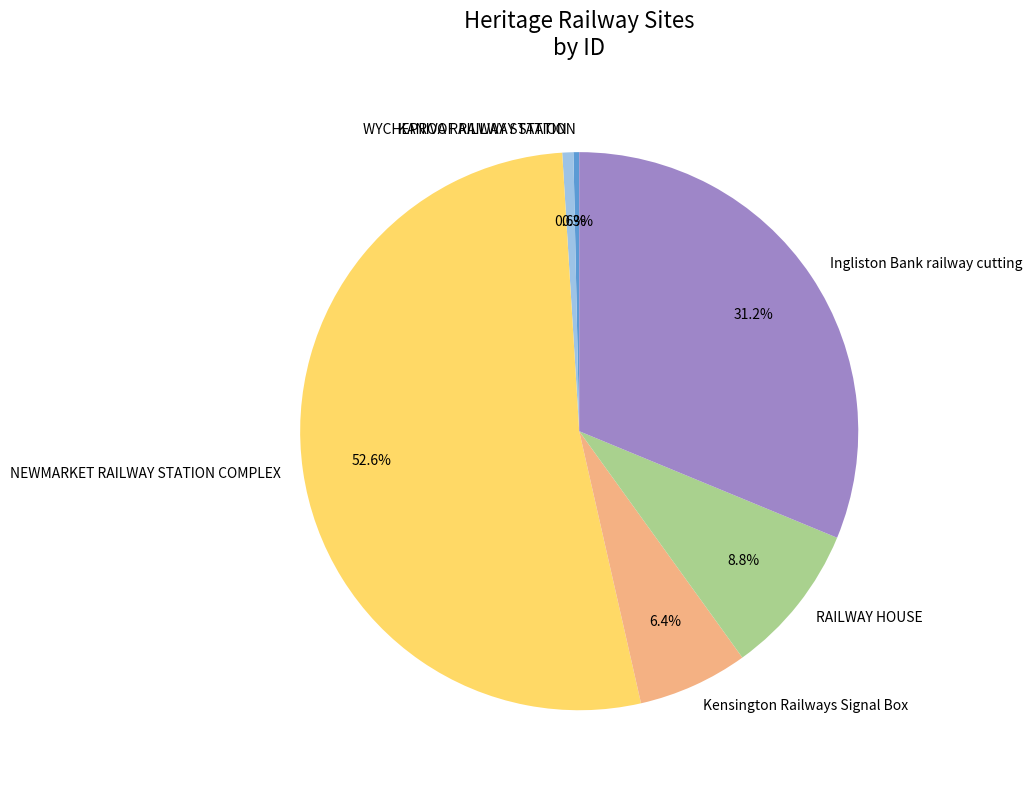

Is the sum of NEWMARKET RAILWAY STATION COMPLEX and KANIVA RAILWAY STATION greater than half?

Yes